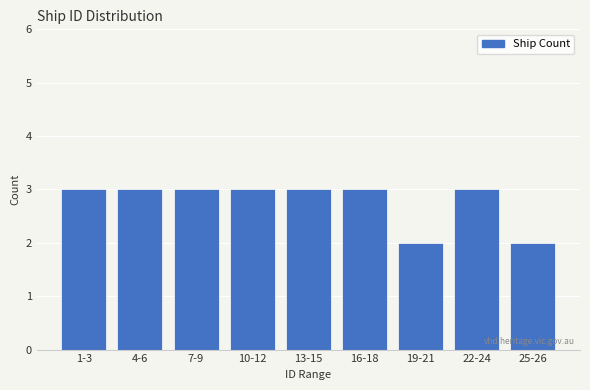

Reading right to left, extract all data points from this chart.

2	3	2	3	3	3	3	3	3